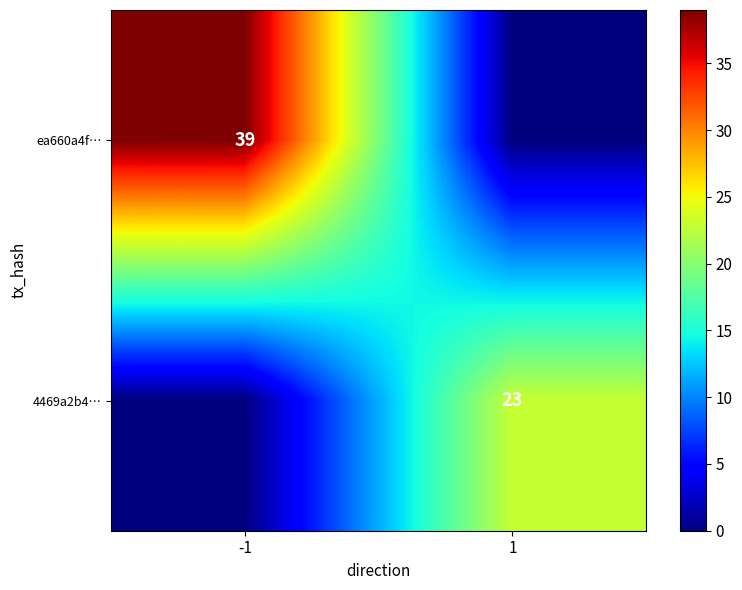

The value of 4469a2b4… at 1 is 23. True or false?

True